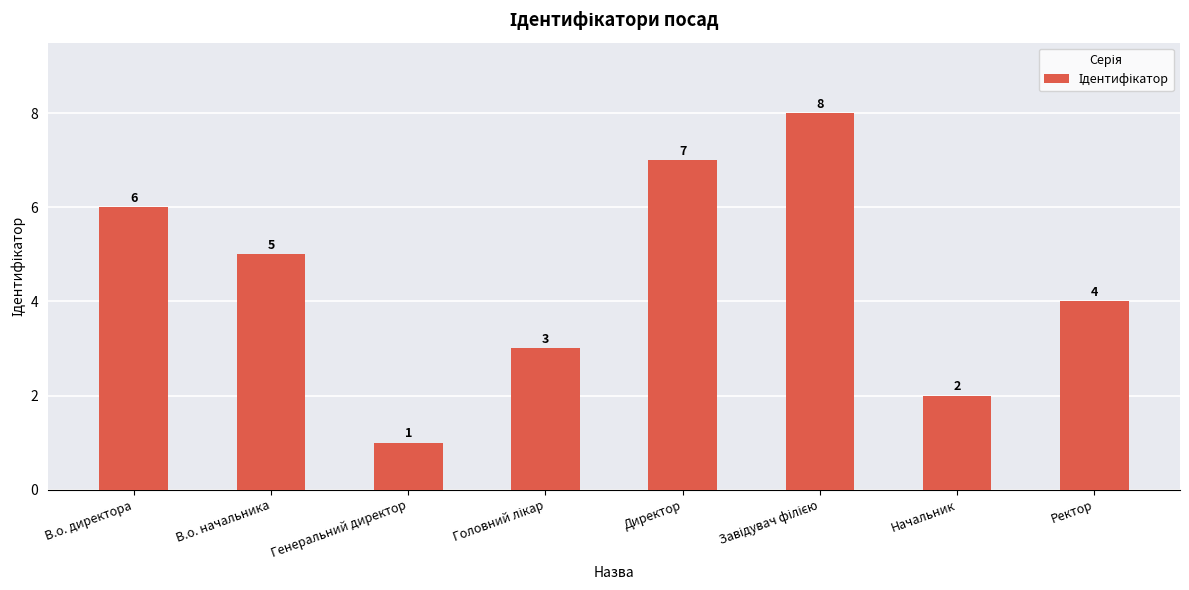

At which category does the chart reach its minimum across all series?

Генеральний директор